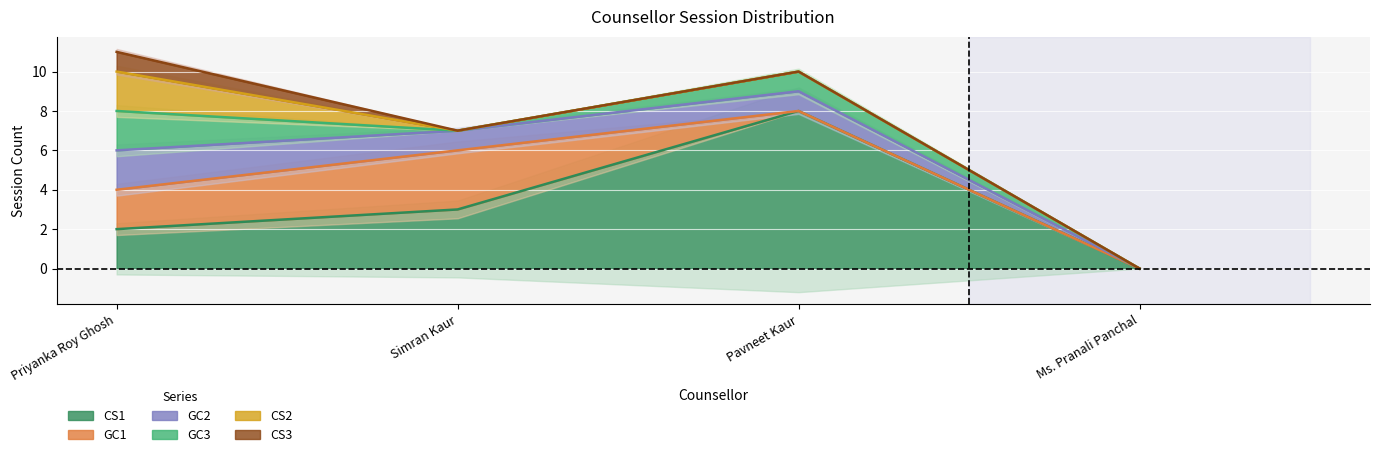

How many data points in CS3 are above 0?

1